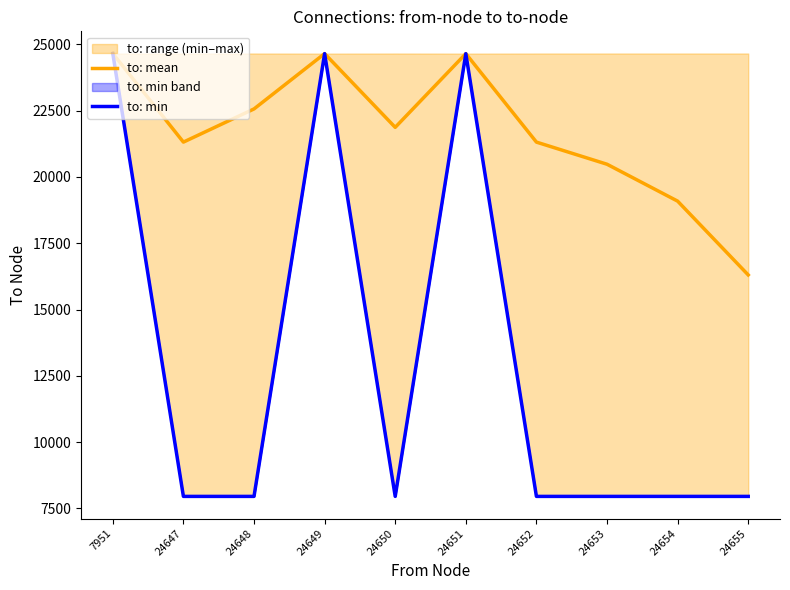

Between 7951 and 24648, which is larger?

7951